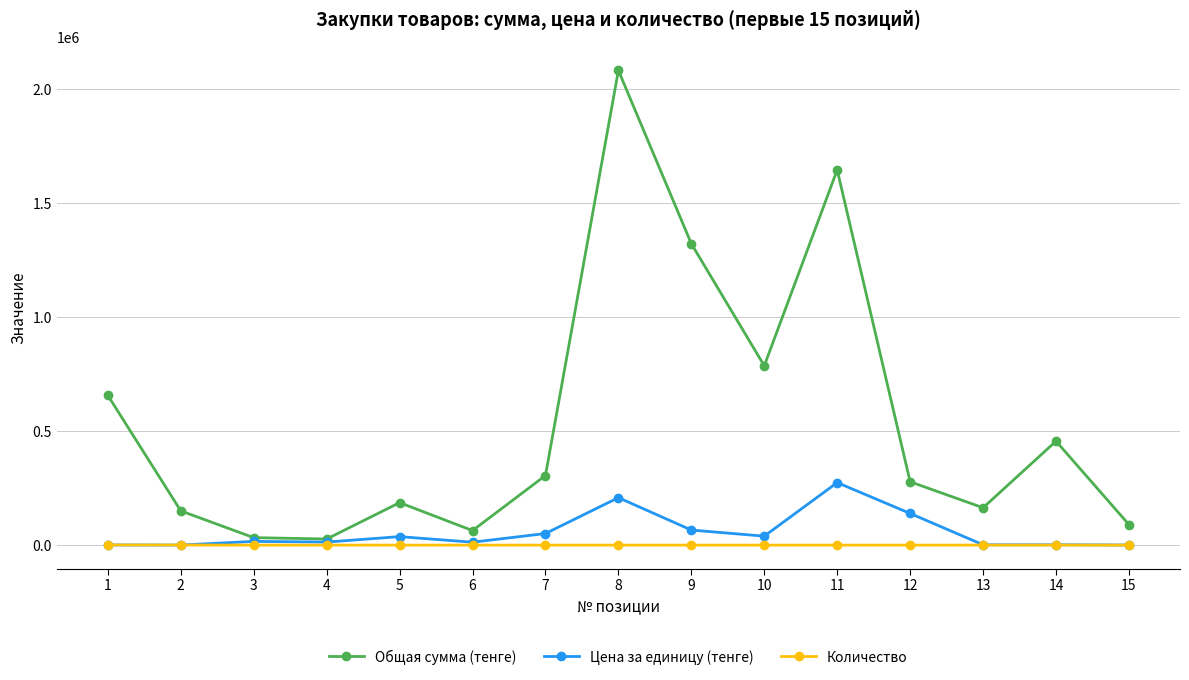

What is the sum of the Количество values at 1 and 11?

827.0